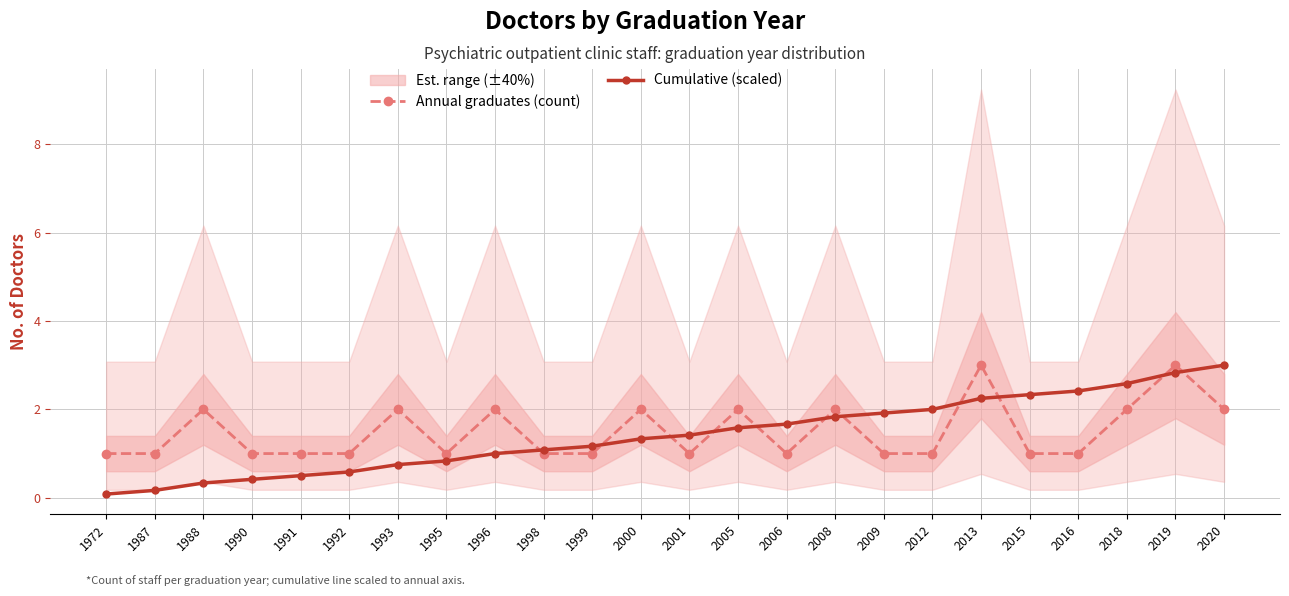

At which label does Cumulative (scaled) first exceed 1?

1998